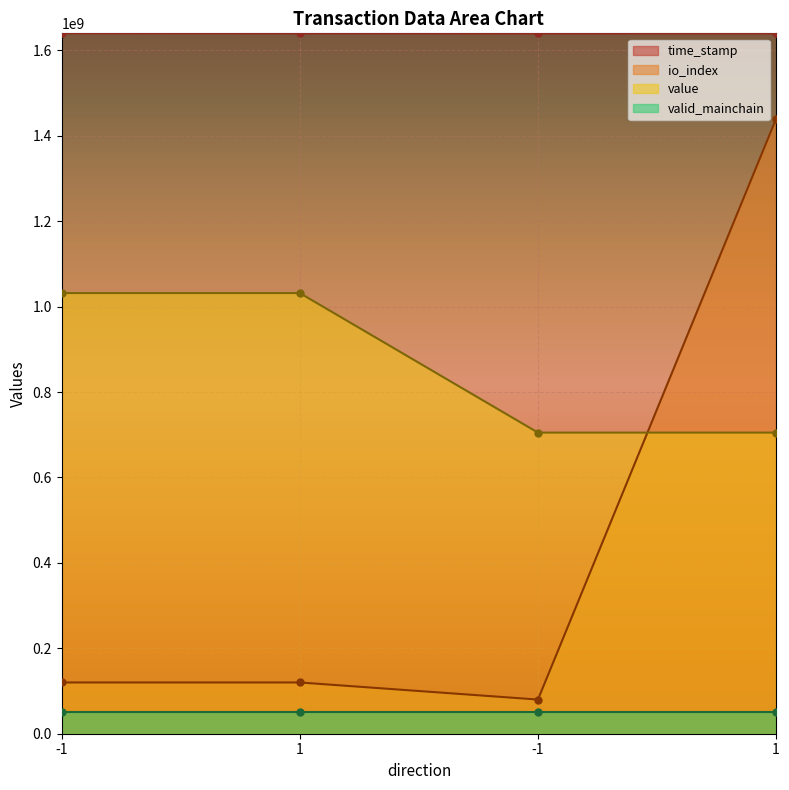

How many values in the value series are below 1031799331?

2